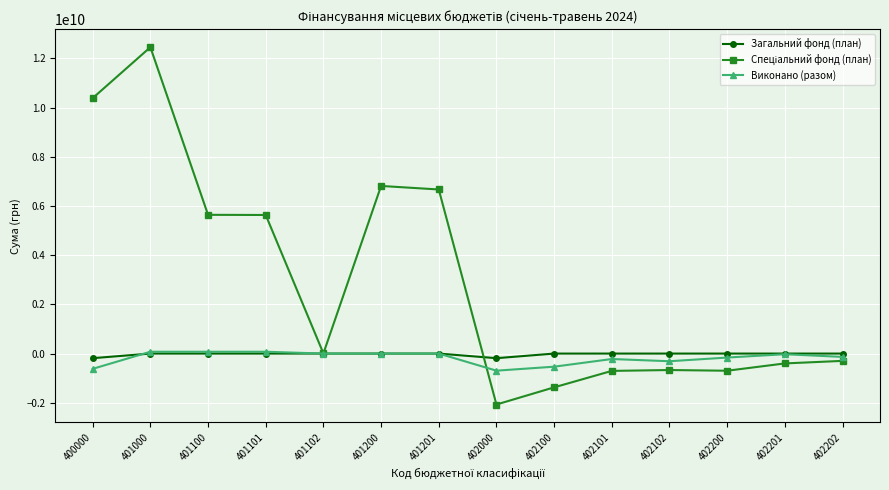

At which category is the sum across all series the highest?

401000